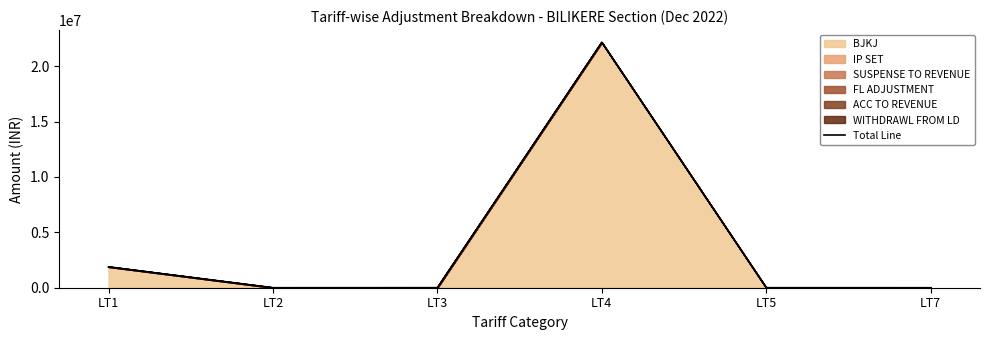

Reading right to left, list all the values displayed in this chart.

BJKJ: 0.0	0.0	22155514.9	0.0	0.0	1883254.9
IP SET: 0.0	0.0	0.0	0.0	0.0	0.0
SUSPENSE TO REVENUE: 0.0	2780.0	4071.0	0.0	0.0	0.0
FL ADJUSTMENT: 0.0	0.0	0.0	0.0	0.0	0.0
ACC TO REVENUE: 0.0	0.0	0.0	0.0	0.0	0.0
WITHDRAWL FROM LD: 0.0	0.0	0.0	4090.6	0.0	0.0